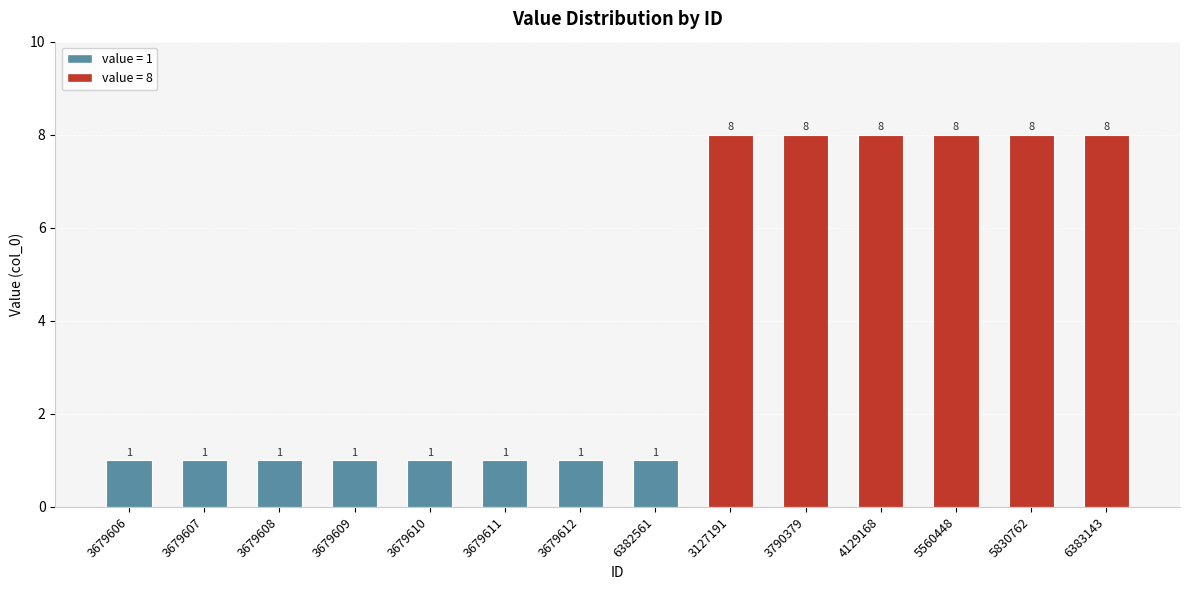

What is the smallest value displayed?

1